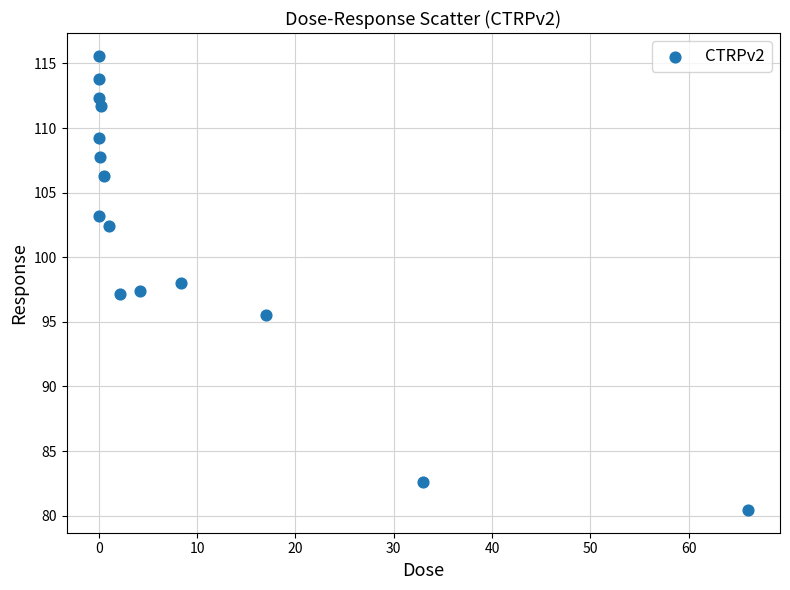

What is the range of X values (max minus min)?

66.0